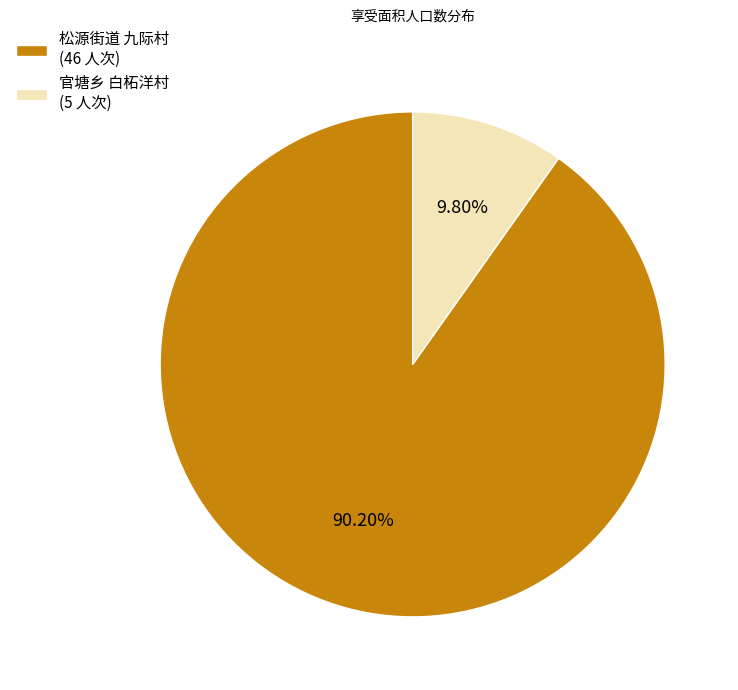

How many segments does this pie chart have?

2